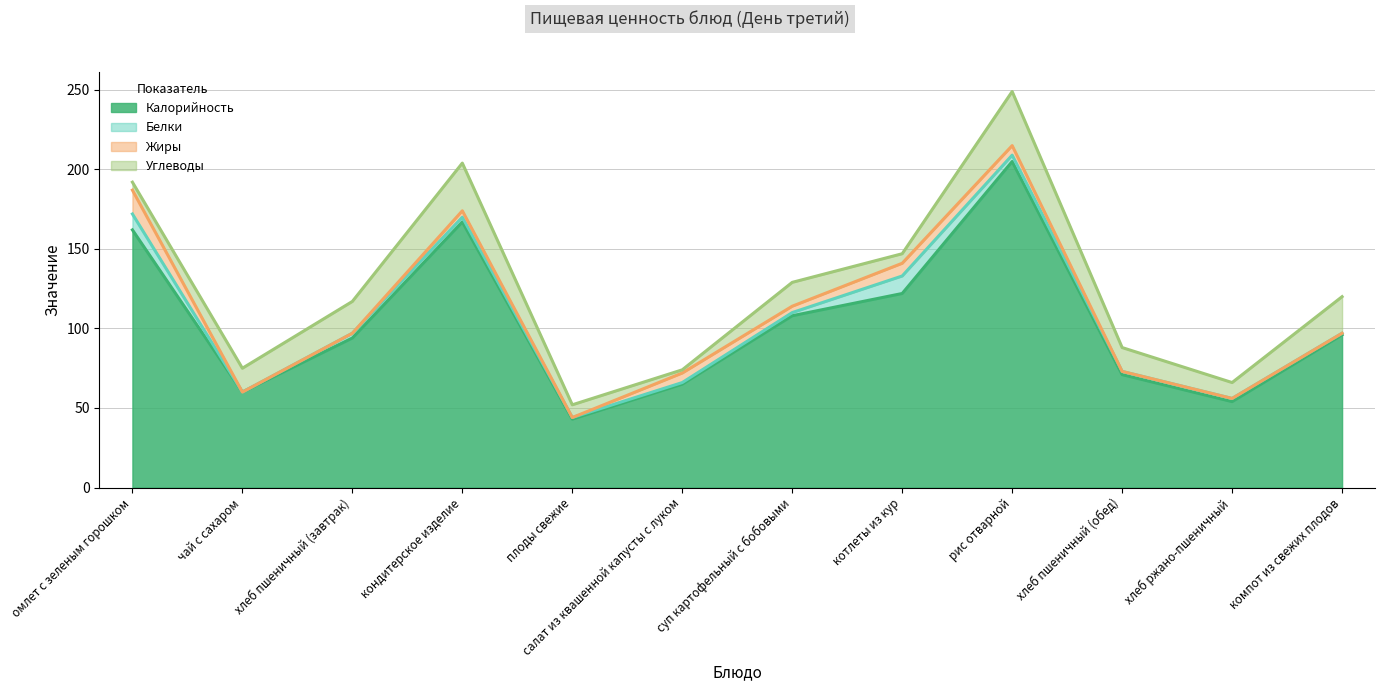

What is the maximum value for Углеводы?

34